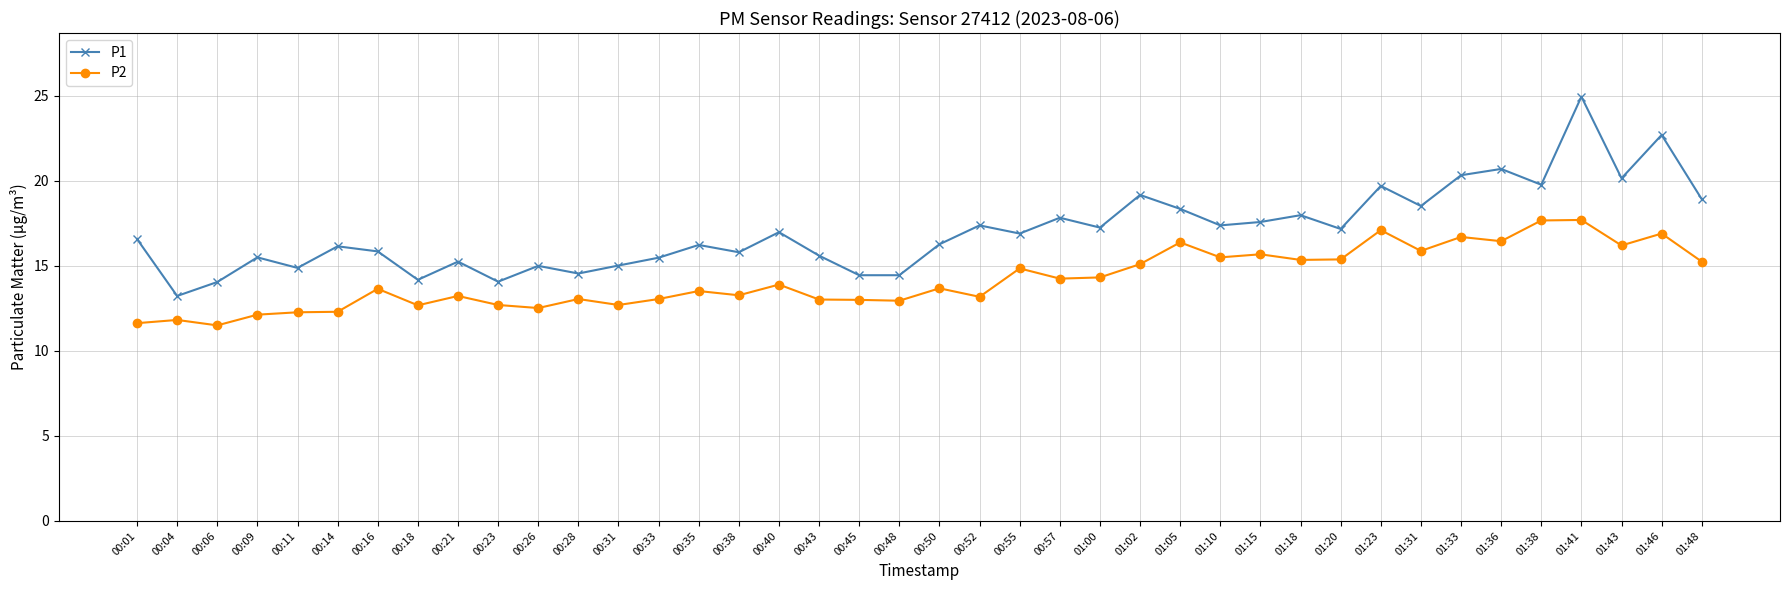

True or false: P1 and P2 intersect in this chart.

False